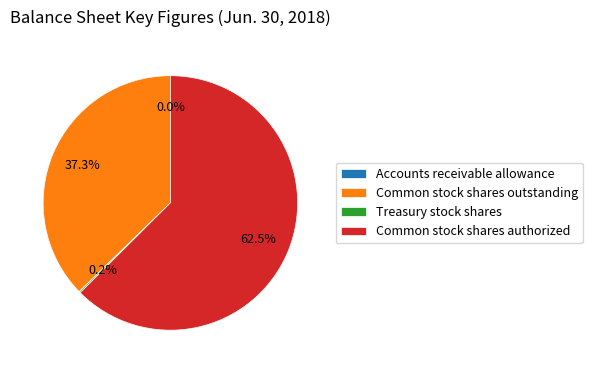

How much of the chart is everything except Common stock shares authorized?

37.5%